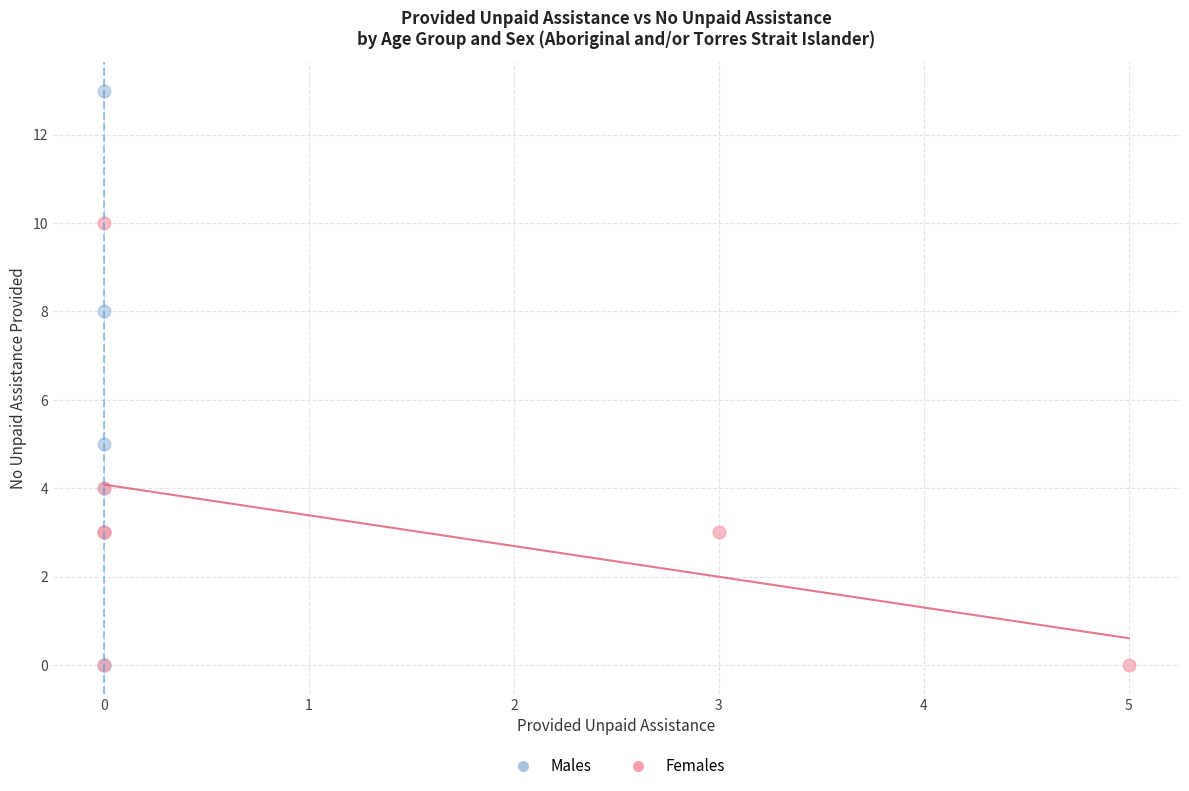

What are all the series names shown in the legend?

Males, Females